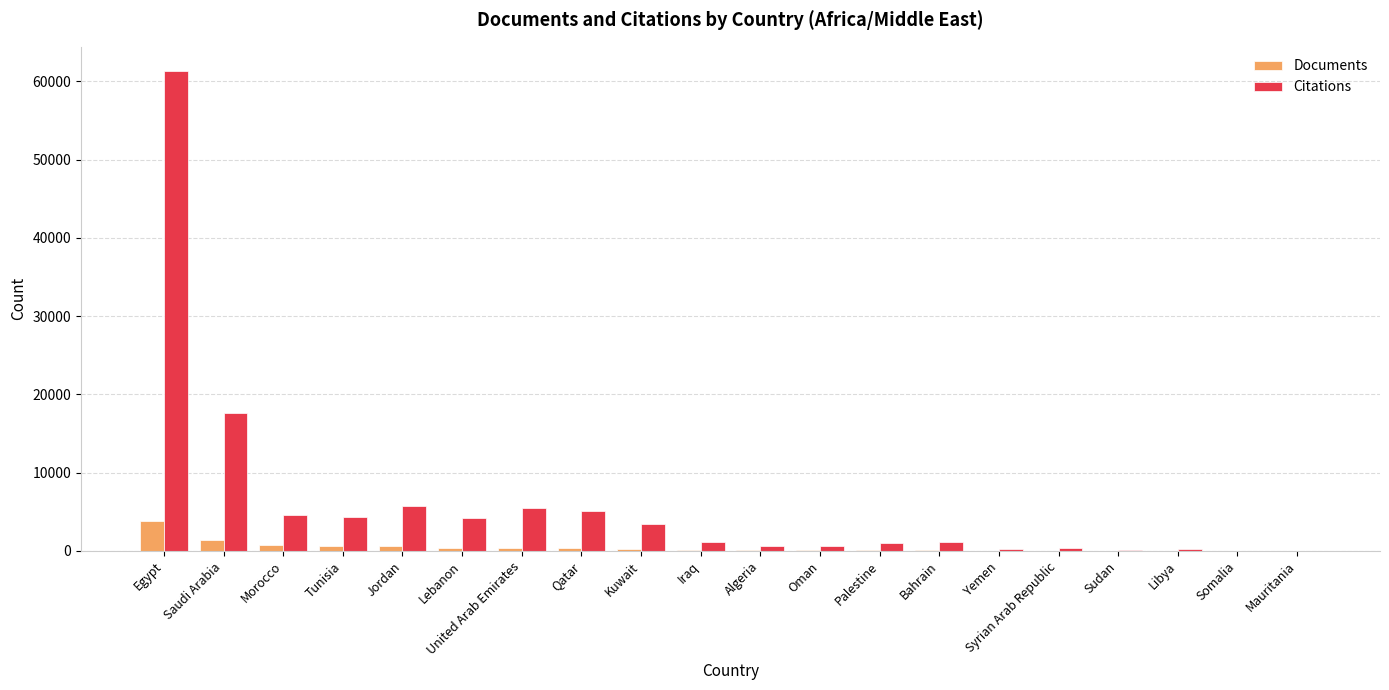

At which category is the sum across all series the highest?

Egypt